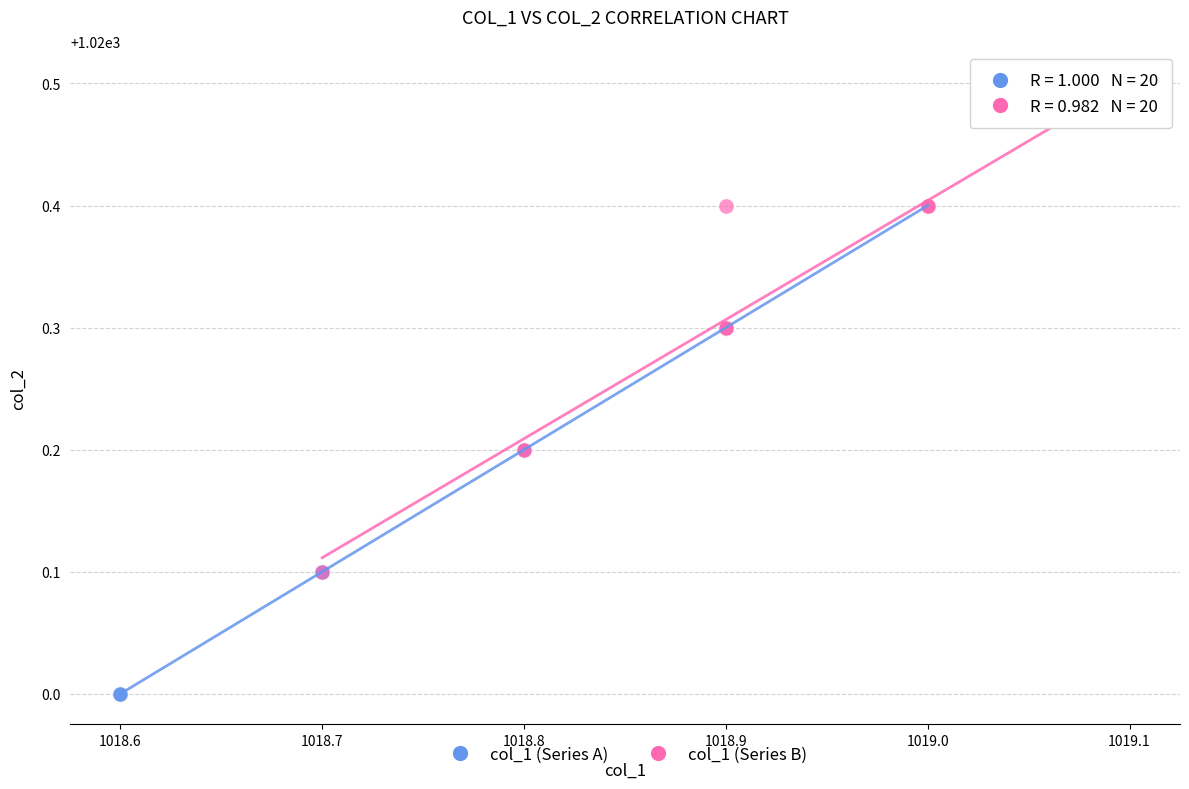

Which series reaches the maximum Y coordinate?

col_1 (Series B)